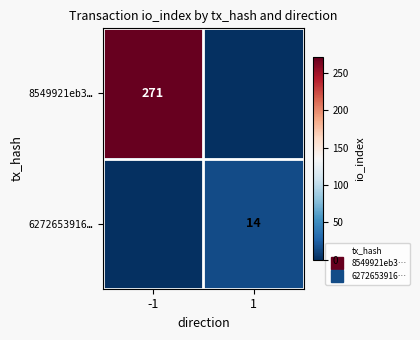

Count the number of data series in this chart.

2